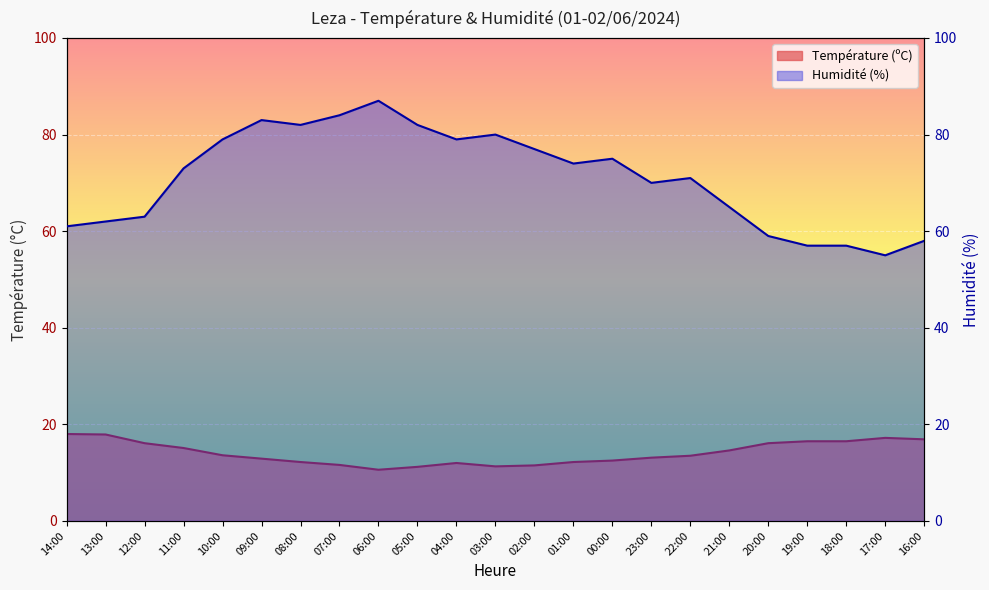

At which category does Humidité (%) reach its first local peak?

09:00